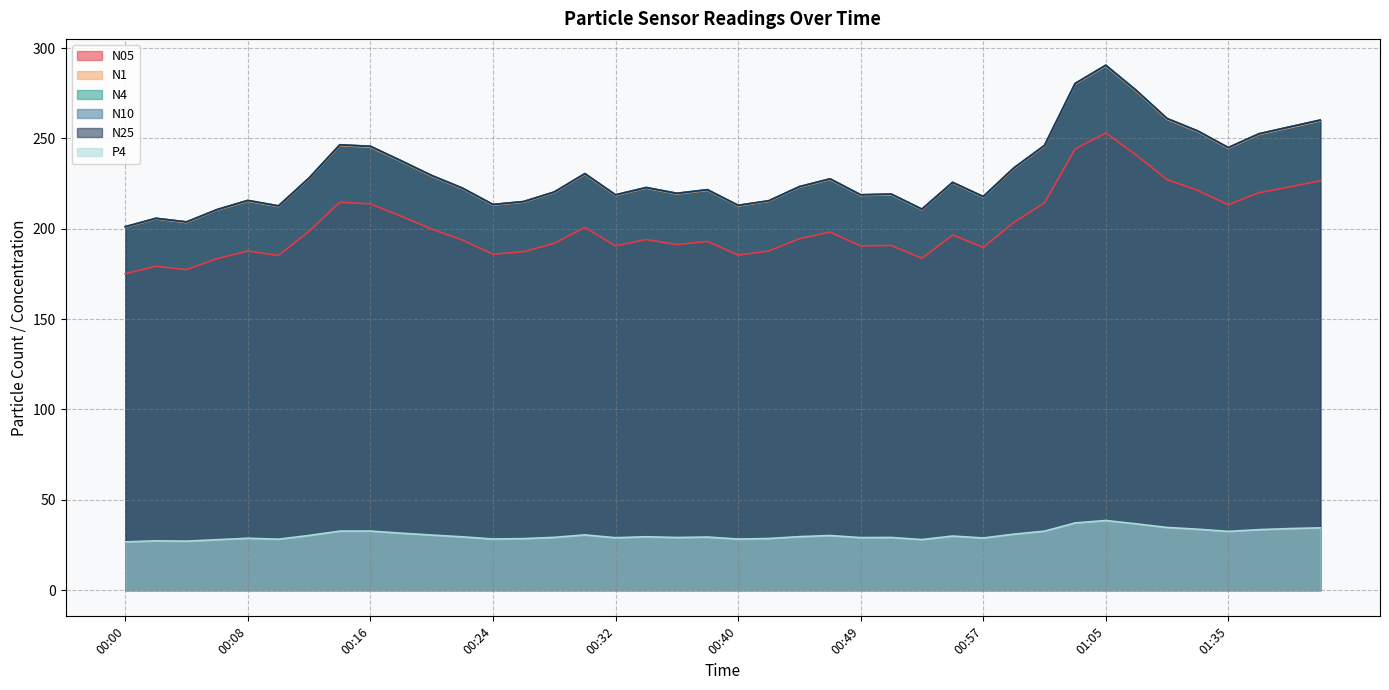

True or false: N25 and N10 intersect in this chart.

False